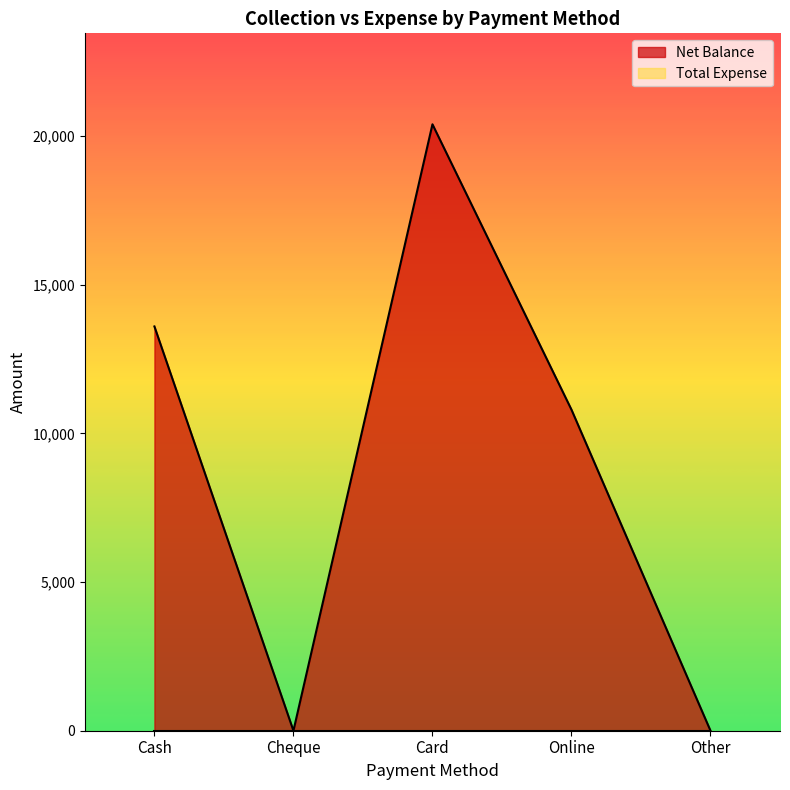

Reading left to right, extract all data points from this chart.

13600	0	20400	10800	0